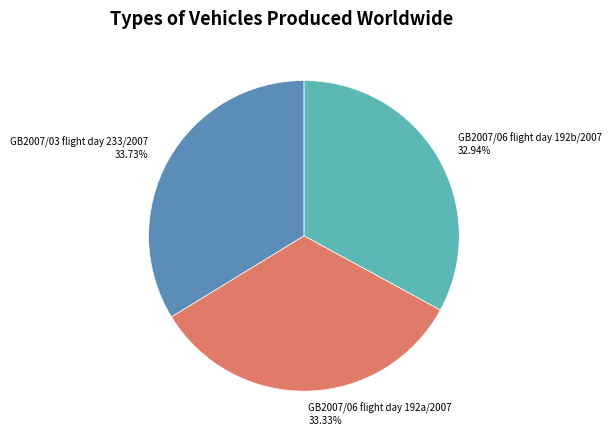

Is the sum of GB2007/06 flight day 192a/2007 and GB2007/03 flight day 233/2007 greater than half?

Yes